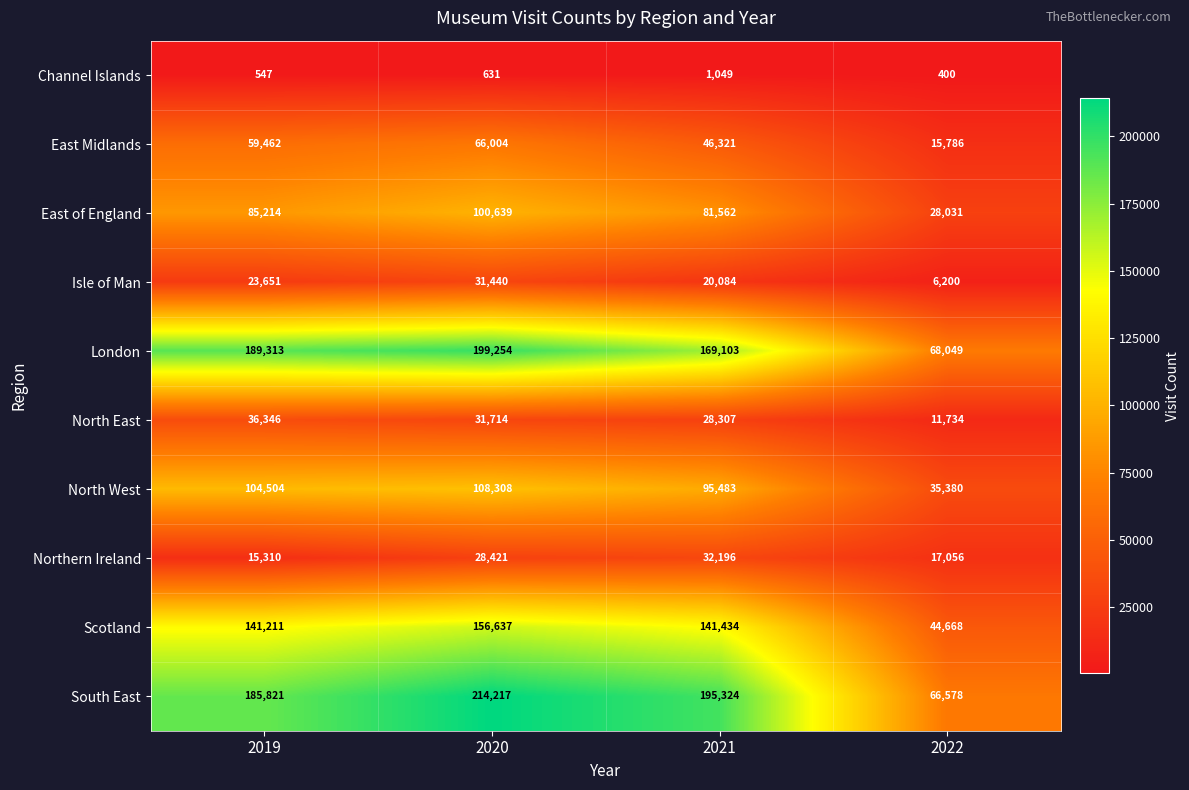

What is the sum of the South East values at 2021 and 2022?

261902